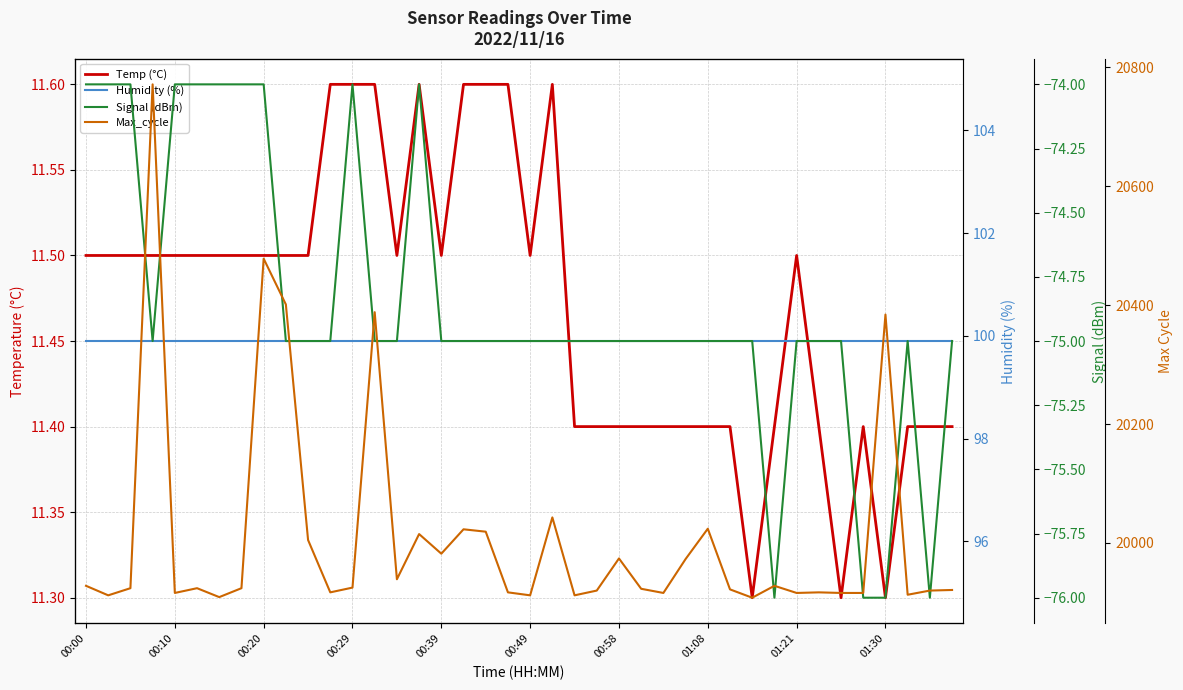

True or false: Humidity (%) and Max_cycle cross at least once.

False